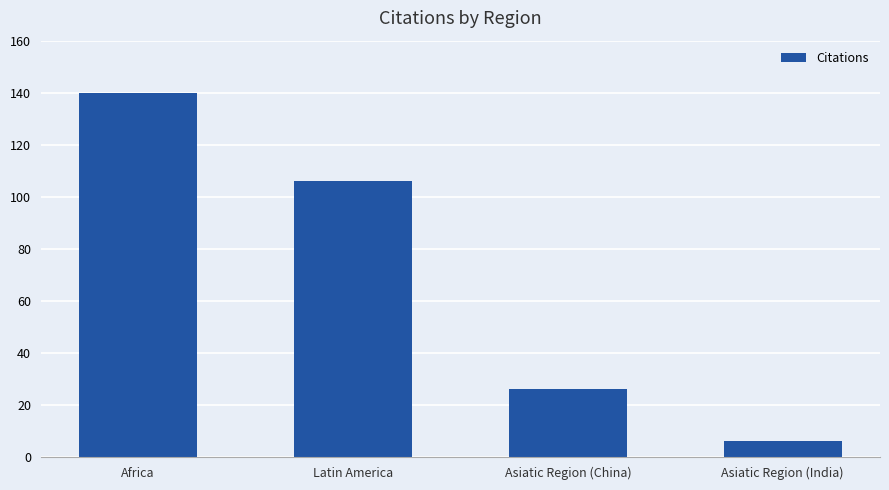

What is the difference between the maximum and minimum values?

134